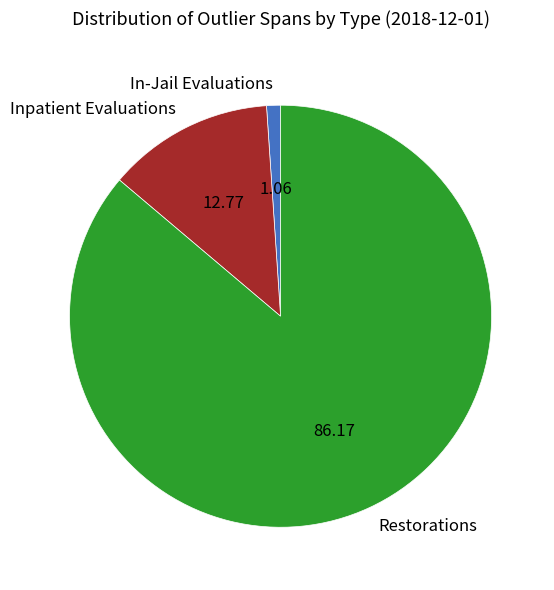

What is the ratio of the value at Restorations to the value at In-Jail Evaluations?

81.0